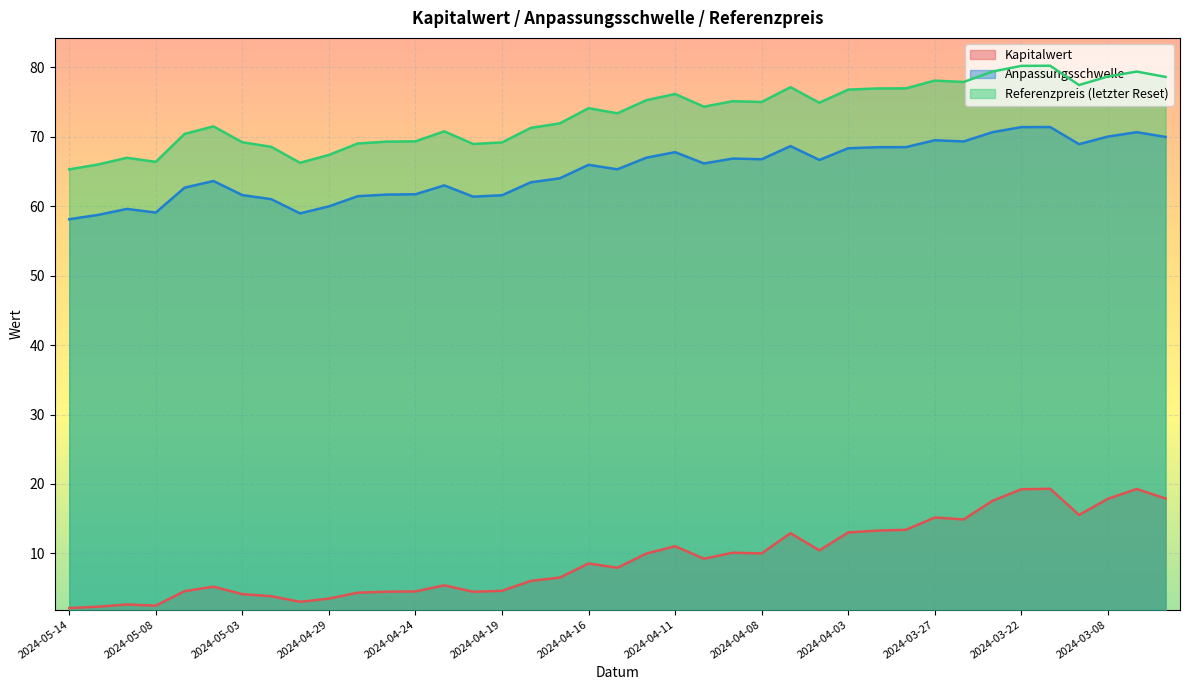

Reading left to right, what are all the values shown in this chart?

Kapitalwert: 2024-05-14=2.1	2024-05-13=2.3	2024-05-10=2.6	2024-05-08=2.5	2024-05-07=4.5	2024-05-06=5.2	2024-05-03=4.1	2024-05-02=3.8	2024-04-30=3.0	2024-04-29=3.5	2024-04-26=4.3	2024-04-25=4.5	2024-04-24=4.5	2024-04-23=5.4	2024-04-22=4.5	2024-04-19=4.6	2024-04-18=6.0	2024-04-17=6.5	2024-04-16=8.5	2024-04-15=7.9	2024-04-12=10.0	2024-04-11=11.0	2024-04-10=9.2	2024-04-09=10.1	2024-04-08=10.0	2024-04-05=12.9	2024-04-04=10.4	2024-04-03=13.0	2024-04-02=13.3	2024-03-28=13.4	2024-03-27=15.2	2024-03-26=14.9	2024-03-25=17.6	2024-03-22=19.2	2024-03-21=19.3	2024-03-11=15.5	2024-03-08=17.9	2024-03-07=19.3	2024-03-06=17.9
Anpassungsschwelle: 2024-05-14=58.1	2024-05-13=58.8	2024-05-10=59.6	2024-05-08=59.1	2024-05-07=62.7	2024-05-06=63.6	2024-05-03=61.6	2024-05-02=61.0	2024-04-30=59.0	2024-04-29=60.0	2024-04-26=61.5	2024-04-25=61.7	2024-04-24=61.7	2024-04-23=63.0	2024-04-22=61.4	2024-04-19=61.6	2024-04-18=63.5	2024-04-17=64.0	2024-04-16=66.0	2024-04-15=65.3	2024-04-12=67.0	2024-04-11=67.8	2024-04-10=66.2	2024-04-09=66.9	2024-04-08=66.8	2024-04-05=68.7	2024-04-04=66.7	2024-04-03=68.4	2024-04-02=68.5	2024-03-28=68.5	2024-03-27=69.5	2024-03-26=69.3	2024-03-25=70.7	2024-03-22=71.4	2024-03-21=71.4	2024-03-11=68.9	2024-03-08=70.0	2024-03-07=70.7	2024-03-06=70.0
Referenzpreis (letzter Reset): 2024-05-14=65.3	2024-05-13=66.0	2024-05-10=67.0	2024-05-08=66.4	2024-05-07=70.4	2024-05-06=71.5	2024-05-03=69.2	2024-05-02=68.6	2024-04-30=66.3	2024-04-29=67.4	2024-04-26=69.0	2024-04-25=69.3	2024-04-24=69.4	2024-04-23=70.8	2024-04-22=69.0	2024-04-19=69.2	2024-04-18=71.3	2024-04-17=71.9	2024-04-16=74.1	2024-04-15=73.4	2024-04-12=75.3	2024-04-11=76.2	2024-04-10=74.3	2024-04-09=75.1	2024-04-08=75.0	2024-04-05=77.2	2024-04-04=74.9	2024-04-03=76.8	2024-04-02=77.0	2024-03-28=77.0	2024-03-27=78.1	2024-03-26=77.9	2024-03-25=79.4	2024-03-22=80.2	2024-03-21=80.2	2024-03-11=77.5	2024-03-08=78.7	2024-03-07=79.4	2024-03-06=78.6